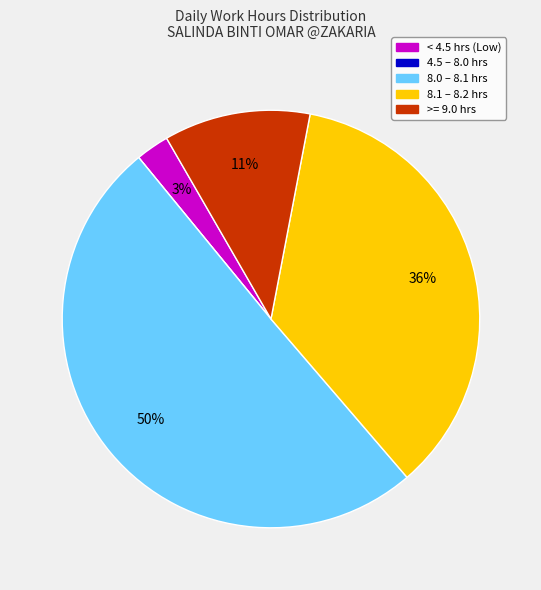

Is it true that >= 9.0 hrs is 11% of the pie?

True